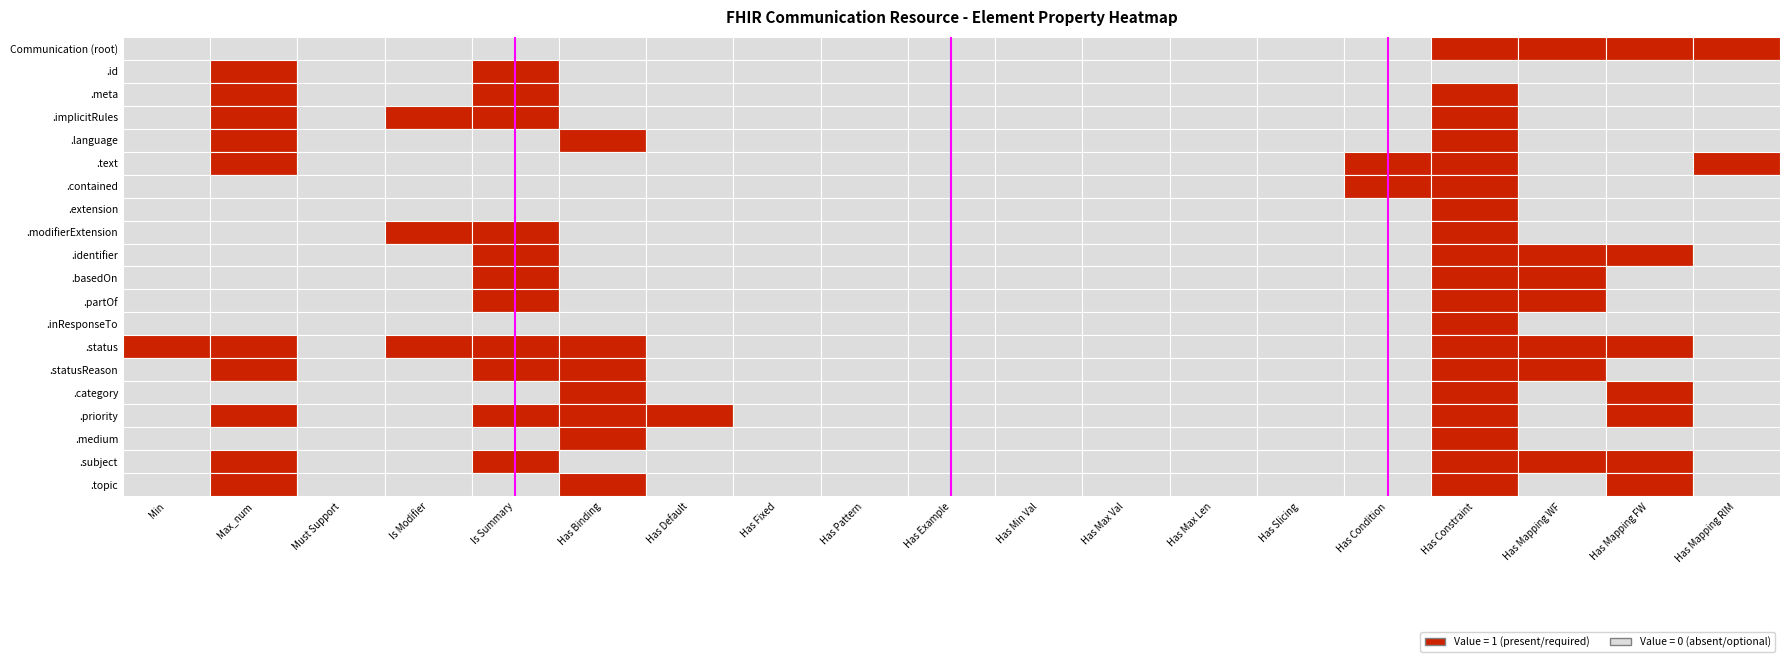

At 14, list the series in order from smallest to largest.

Communication, Communication.id, Communication.meta, Communication.implicitRules, Communication.language, Communication.extension, Communication.modifierExtension, Communication.identifier, Communication.basedOn, Communication.partOf, Communication.inResponseTo, Communication.status, Communication.statusReason, Communication.category, Communication.priority, Communication.medium, Communication.subject, Communication.topic, Communication.text, Communication.contained